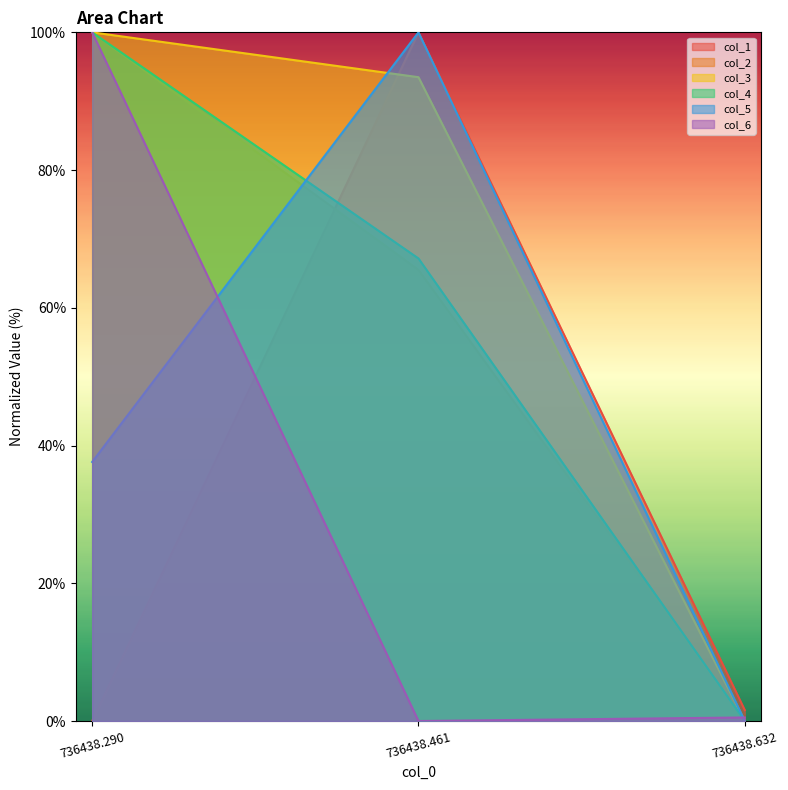

Which has a higher value, 736438.632 or 736438.461?

736438.461